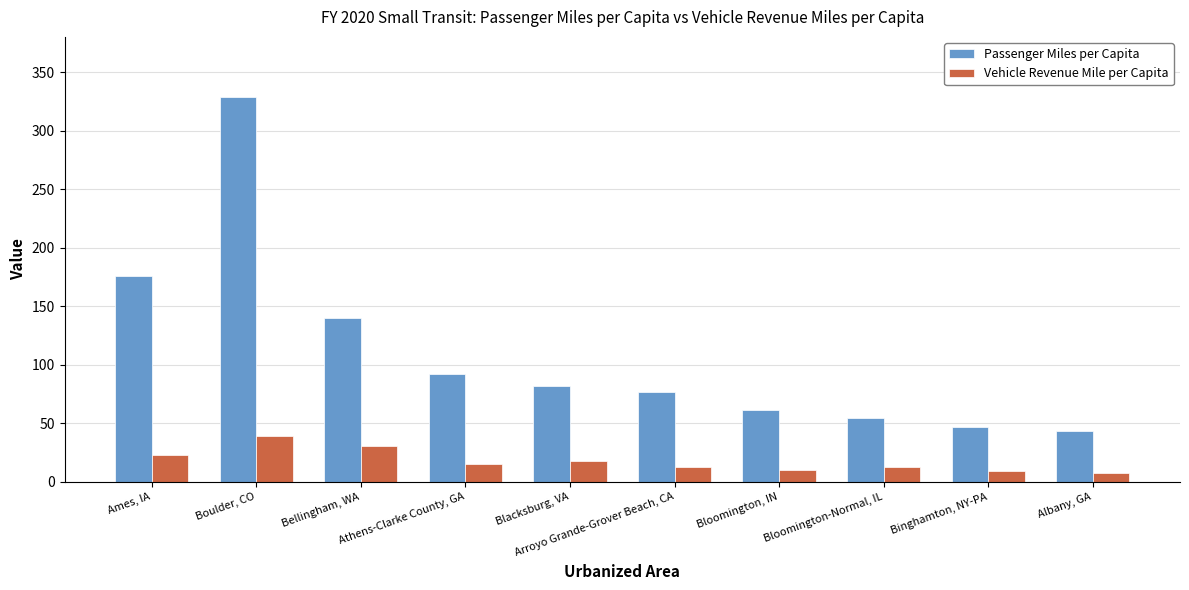

Does the chart contain any negative values?

No